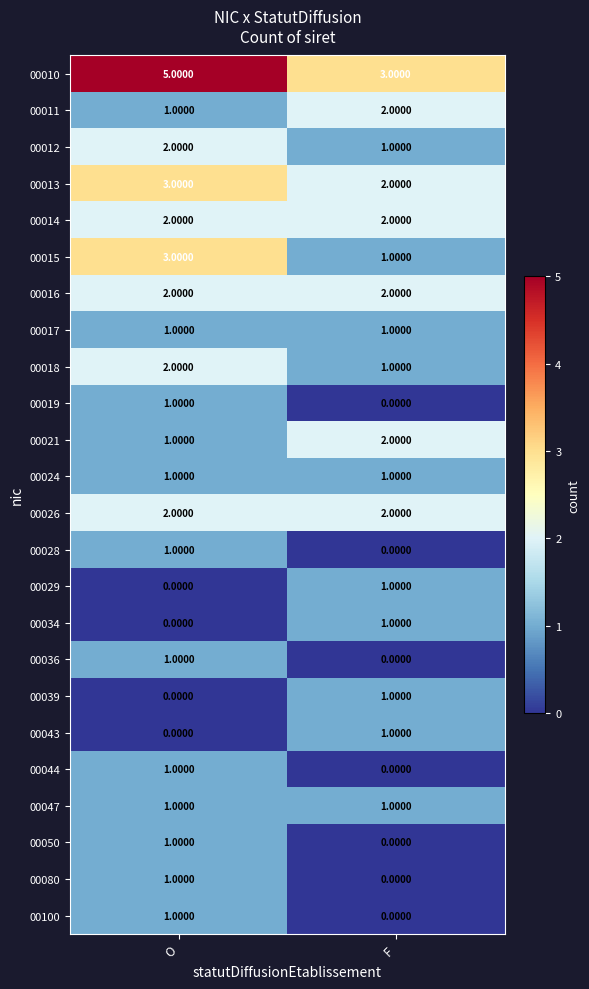

What is the average value of the 00010 series?

4